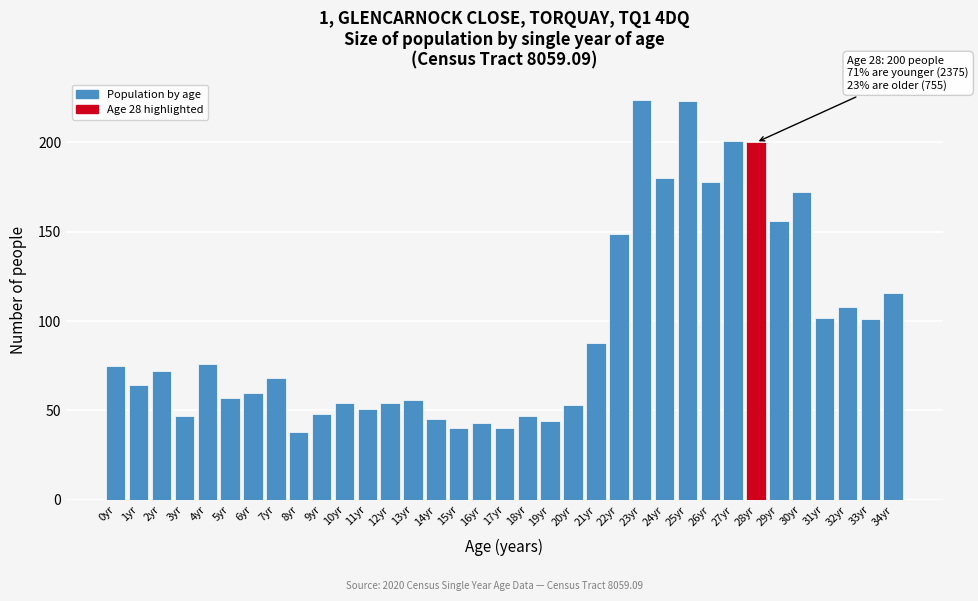

What is the label of the 25th bar from the right?

10yr